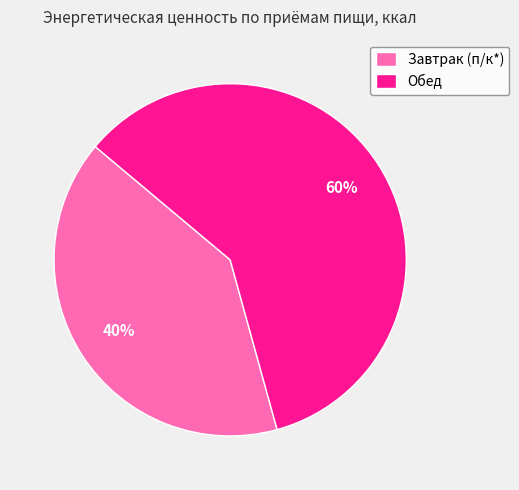

Is there any slice that represents more than half of the pie?

Yes